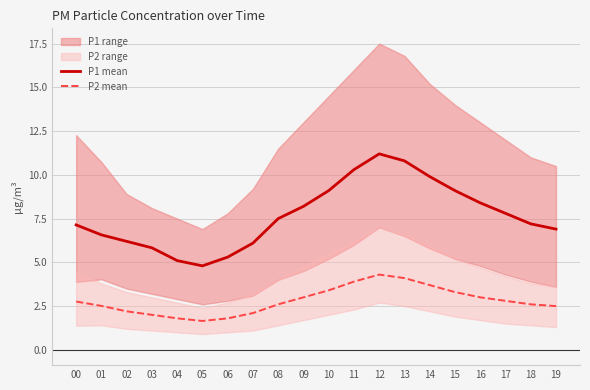

True or false: P1 mean and P2 mean intersect in this chart.

False